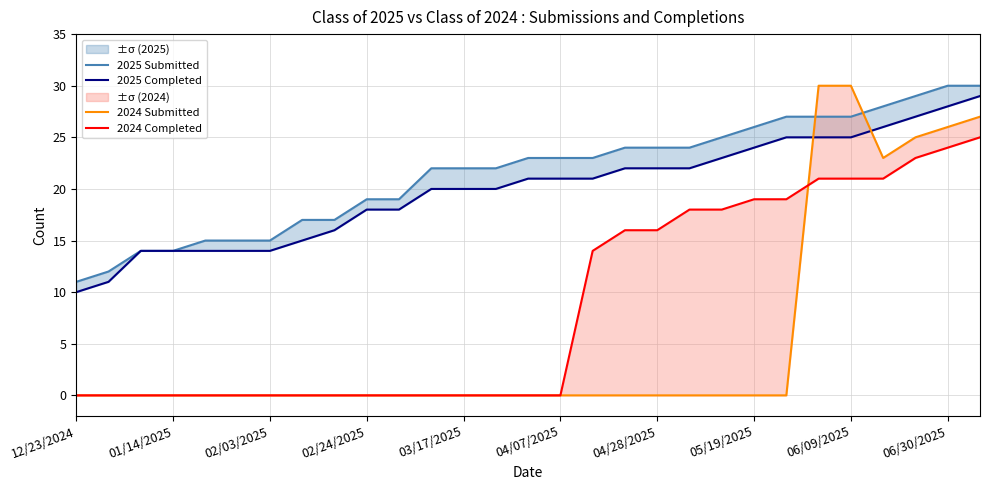

Reading left to right, list all the values displayed in this chart.

2025 Submitted: 11	12	14	14	15	15	15	17	17	19	19	22	22	22	23	23	23	24	24	24	25	26	27	27	27	28	29	30	30
2025 Completed: 10	11	14	14	14	14	14	15	16	18	18	20	20	20	21	21	21	22	22	22	23	24	25	25	25	26	27	28	29
2024 Submitted: 0	0	0	0	0	0	0	0	0	0	0	0	0	0	0	0	0	0	0	0	0	0	0	30	30	23	25	26	27
2024 Completed: 0	0	0	0	0	0	0	0	0	0	0	0	0	0	0	0	14	16	16	18	18	19	19	21	21	21	23	24	25